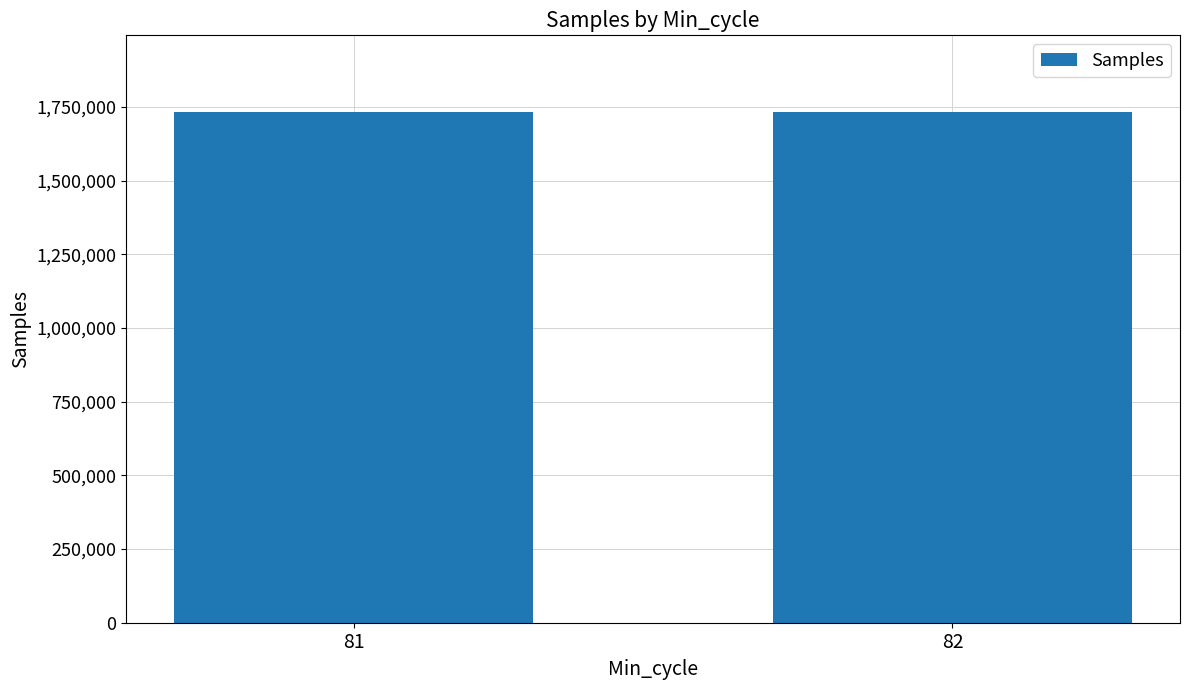

Count the number of data series in this chart.

1